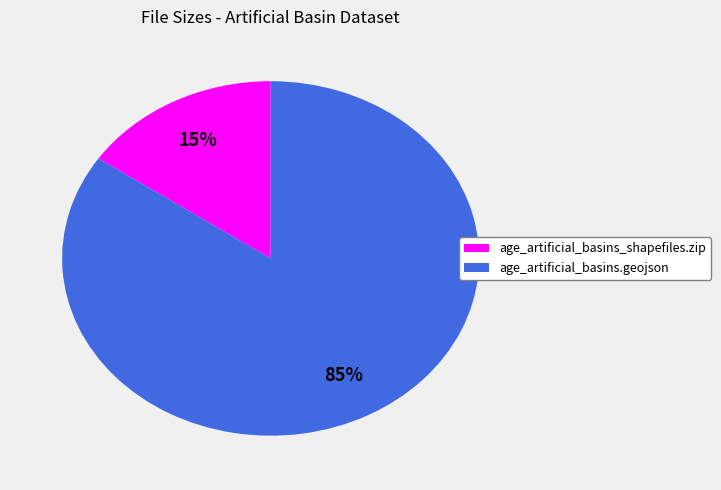

Is there any slice that represents more than half of the pie?

Yes